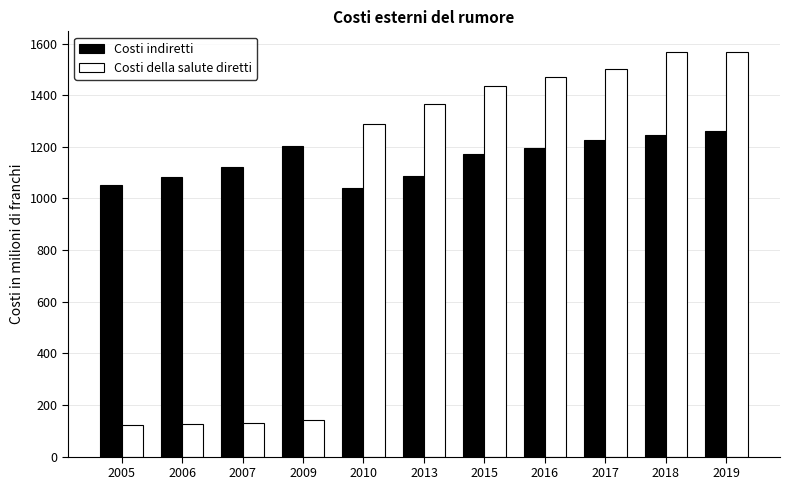

What is the sum of the Costi della salute diretti values at 2015 and 2016?

2906